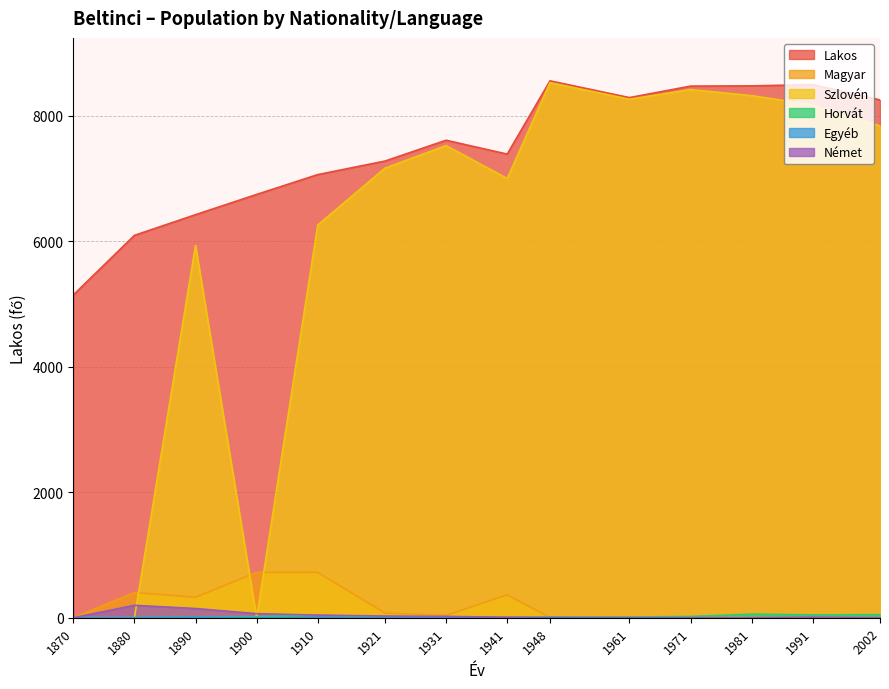

At which category does Lakos reach its first local valley?

1941